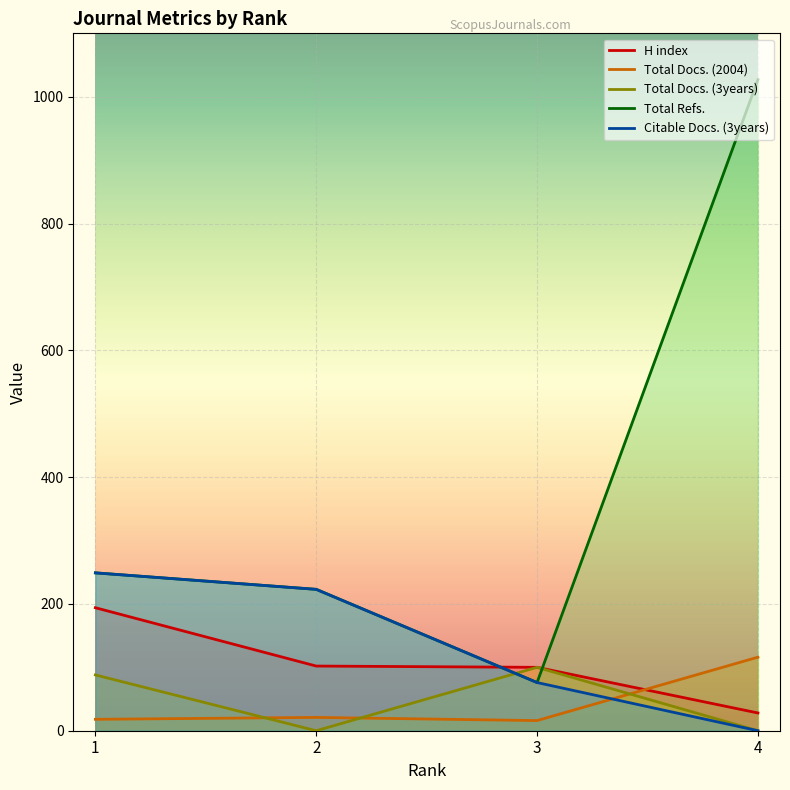

Which category has the lowest value in the Total Refs. series?

3